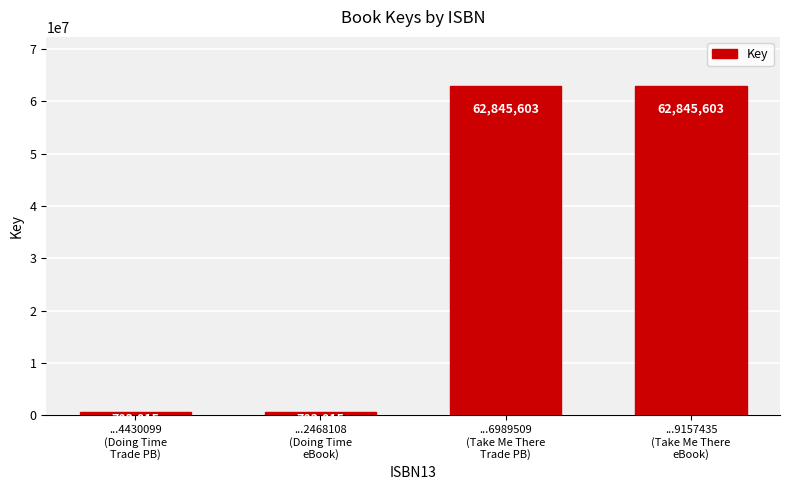

What is the value of the 4th bar from the left?

62845603